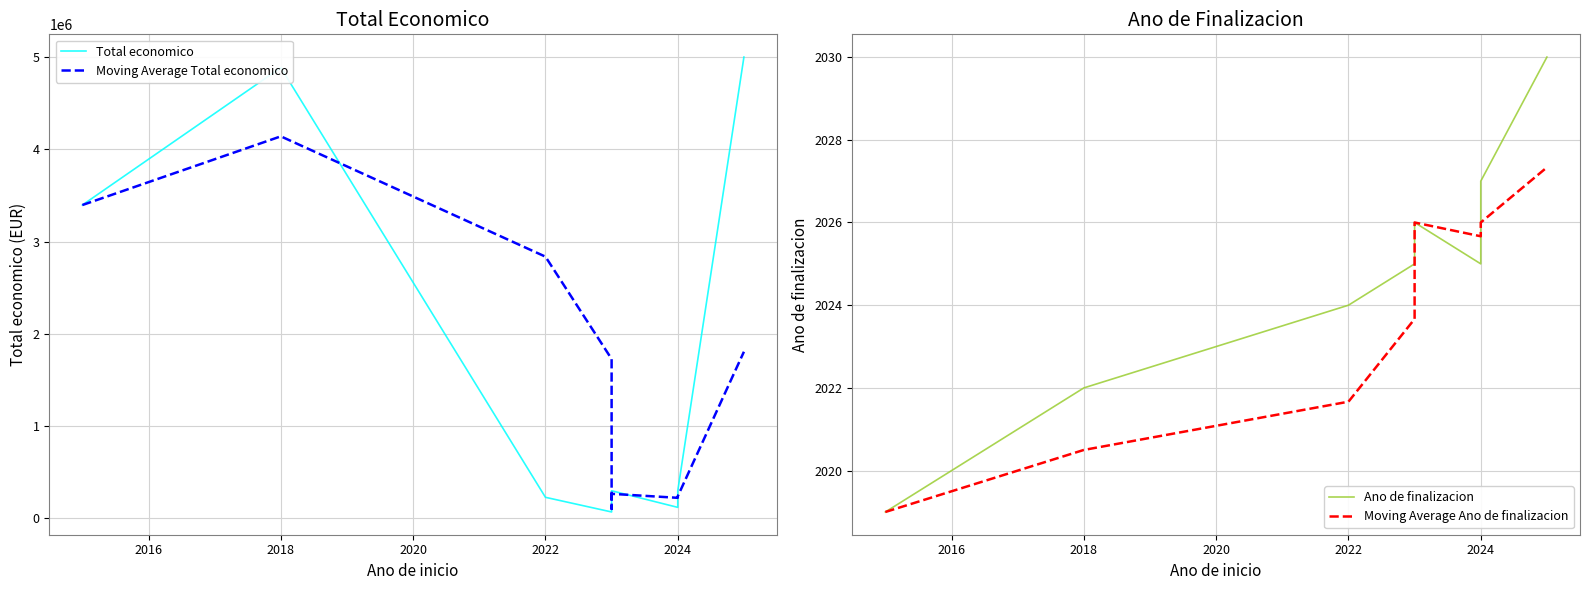

True or false: Total economico and Moving Average Ano de finalizacion intersect in this chart.

False